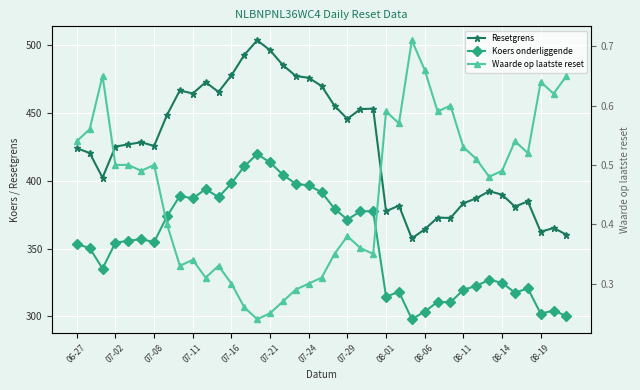

Reading left to right, what are all the values shown in this chart?

Resetgrens: 424.1	420.6	402.4	425.3	427.0	428.5	425.8	448.6	466.8	464.5	472.8	465.6	477.8	492.9	503.7	496.4	485.3	477.4	476.0	470.0	455.4	445.7	453.0	453.3	377.6	381.8	357.6	364.3	372.9	372.6	383.5	387.1	392.4	389.9	381.1	384.9	362.5	365.3	360.3
Koers onderliggende: 353.4	350.5	335.3	354.4	355.8	357.1	354.8	373.9	389.0	387.1	394.0	388.0	398.2	410.8	419.8	413.6	404.4	397.8	396.7	391.7	379.5	371.4	377.5	377.8	314.7	318.2	298.0	303.6	310.8	310.5	319.6	322.6	327.0	324.9	317.6	320.7	302.1	304.4	300.3
Waarde op laatste reset: 0.5	0.6	0.7	0.5	0.5	0.5	0.5	0.4	0.3	0.3	0.3	0.3	0.3	0.3	0.2	0.2	0.3	0.3	0.3	0.3	0.3	0.4	0.4	0.3	0.6	0.6	0.7	0.7	0.6	0.6	0.5	0.5	0.5	0.5	0.5	0.5	0.6	0.6	0.7